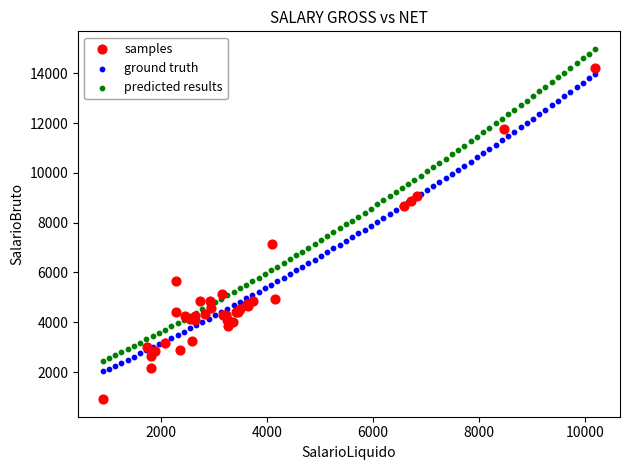

Which series contains the highest Y value?

predicted results